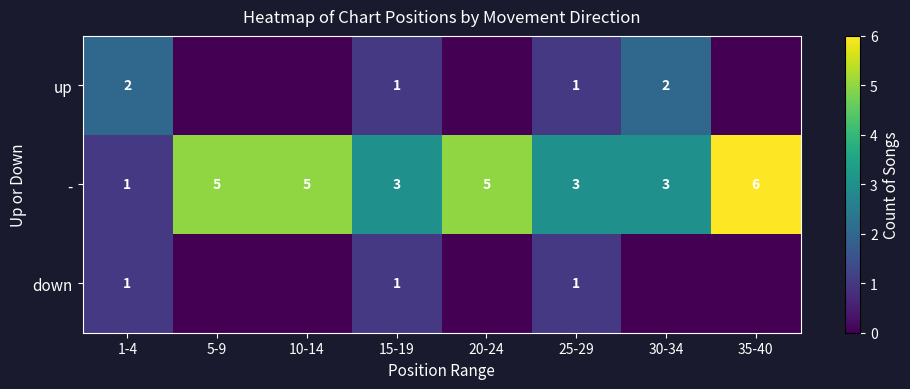

What is the difference between the highest and lowest values at 20-24?

5